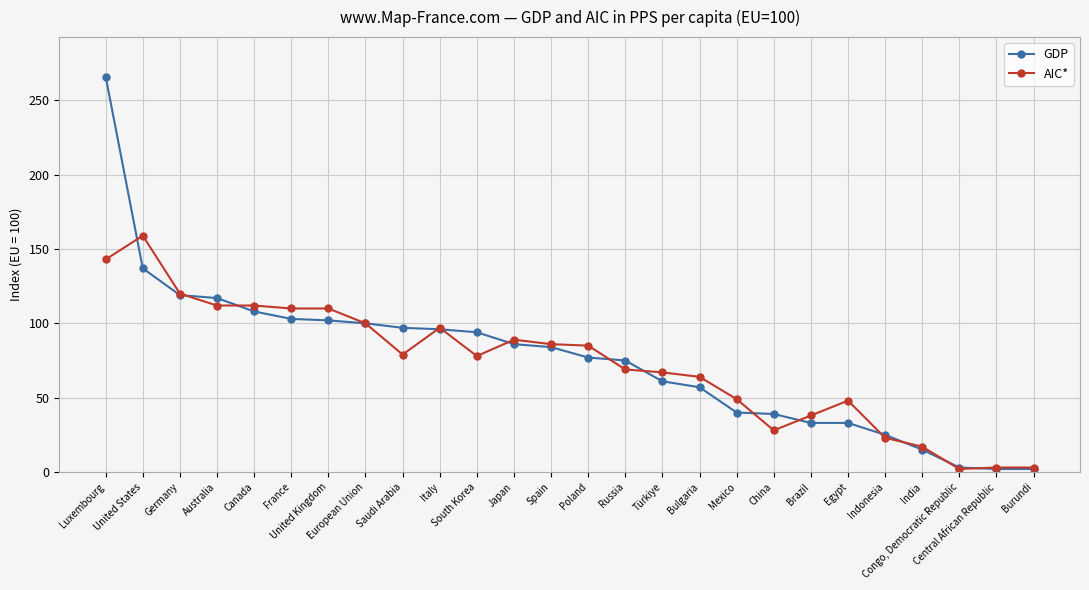

What is the label of the 7th point from the right?

Brazil